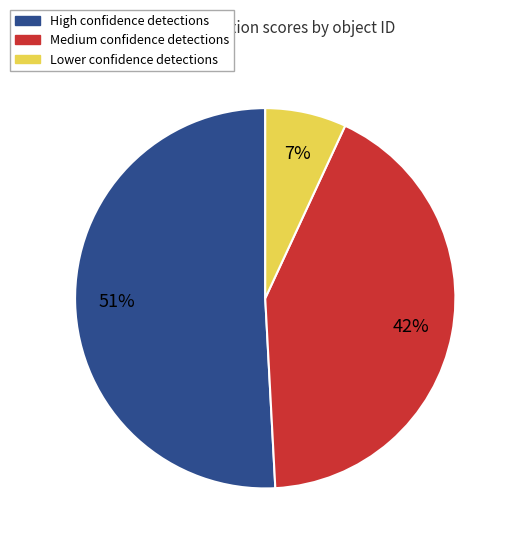

Between Lower confidence detections and High confidence detections, which is larger?

High confidence detections